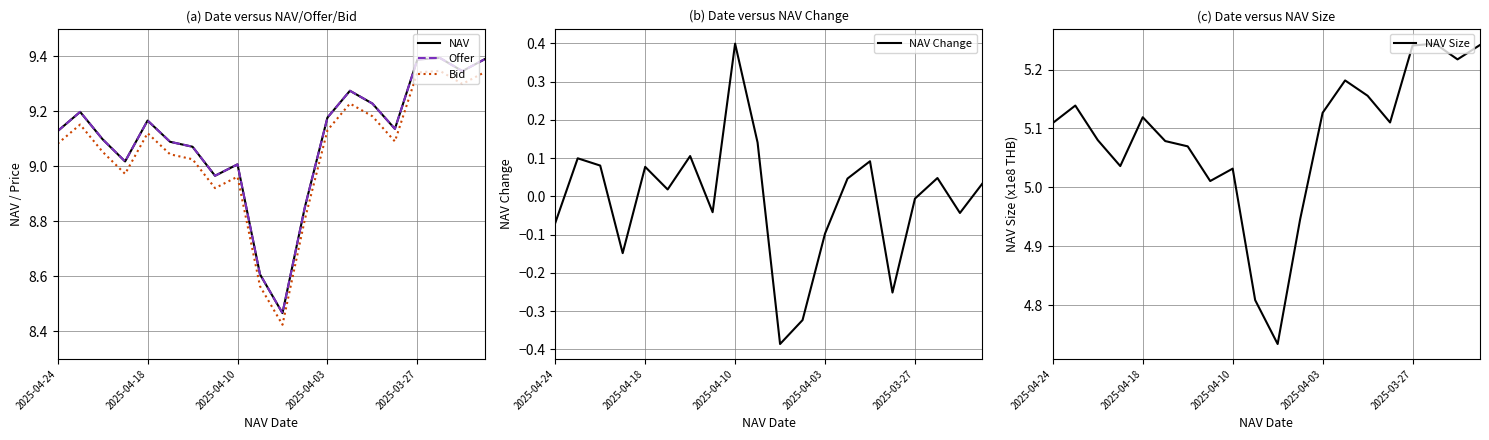

True or false: NAV and Bid intersect in this chart.

False